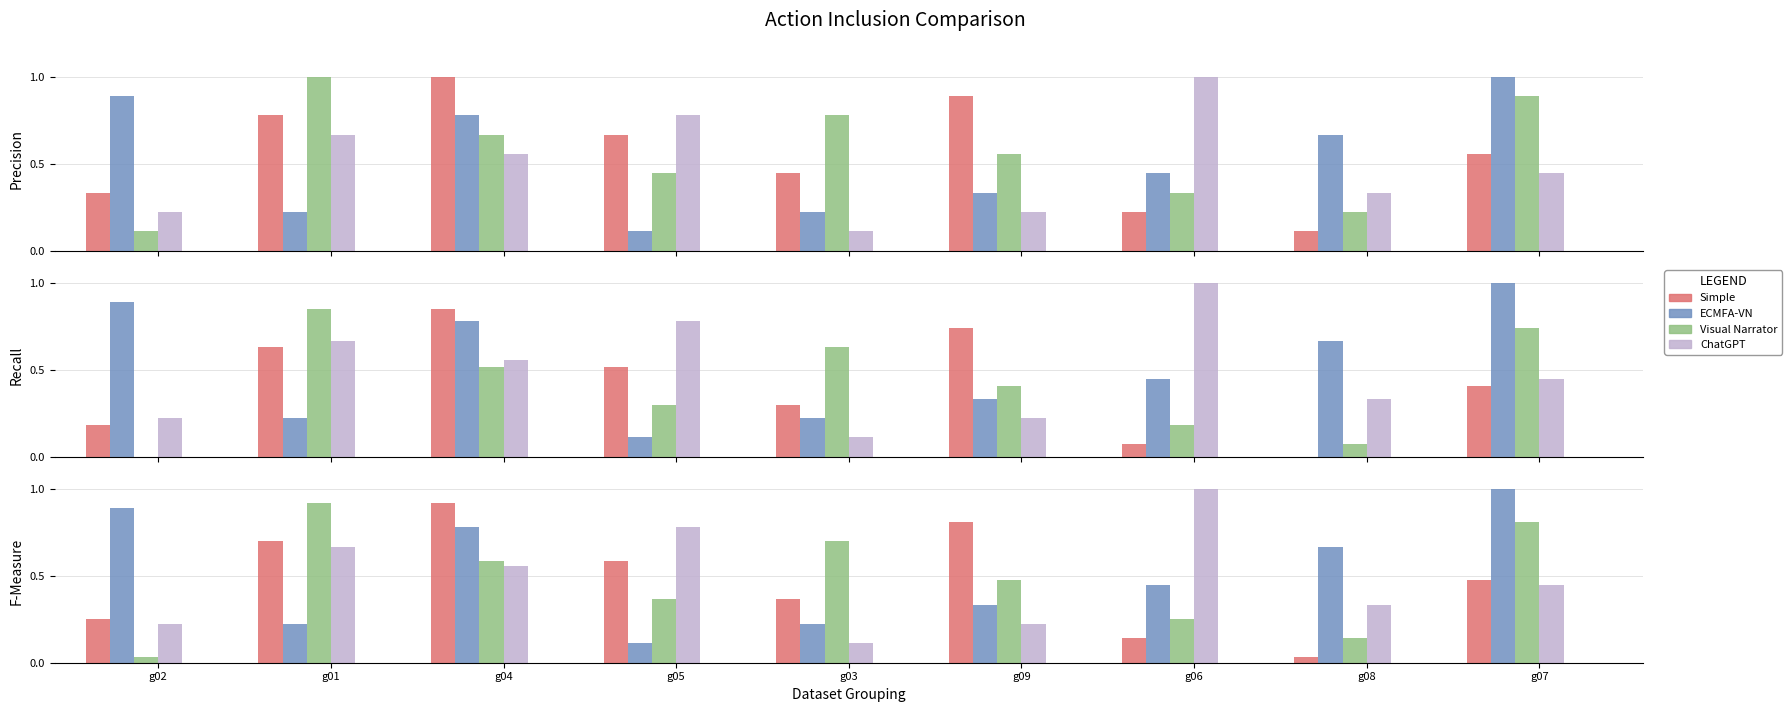

What is the greatest value displayed?

1.0